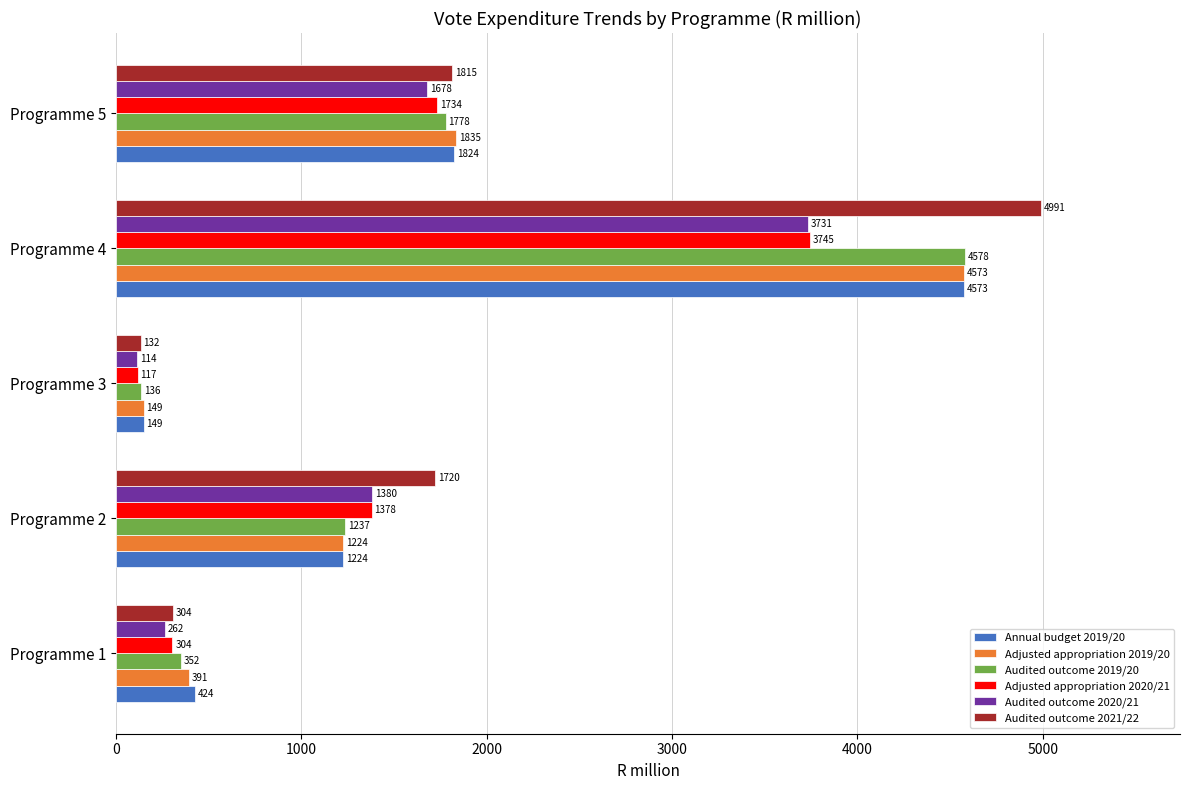

Which category has the highest value across all series?

Programme 4